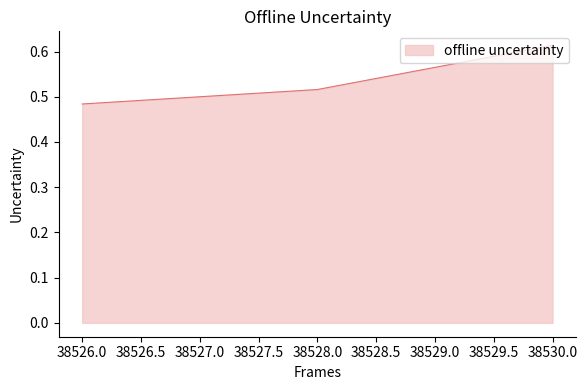

What position from the left is 38526.0?

1